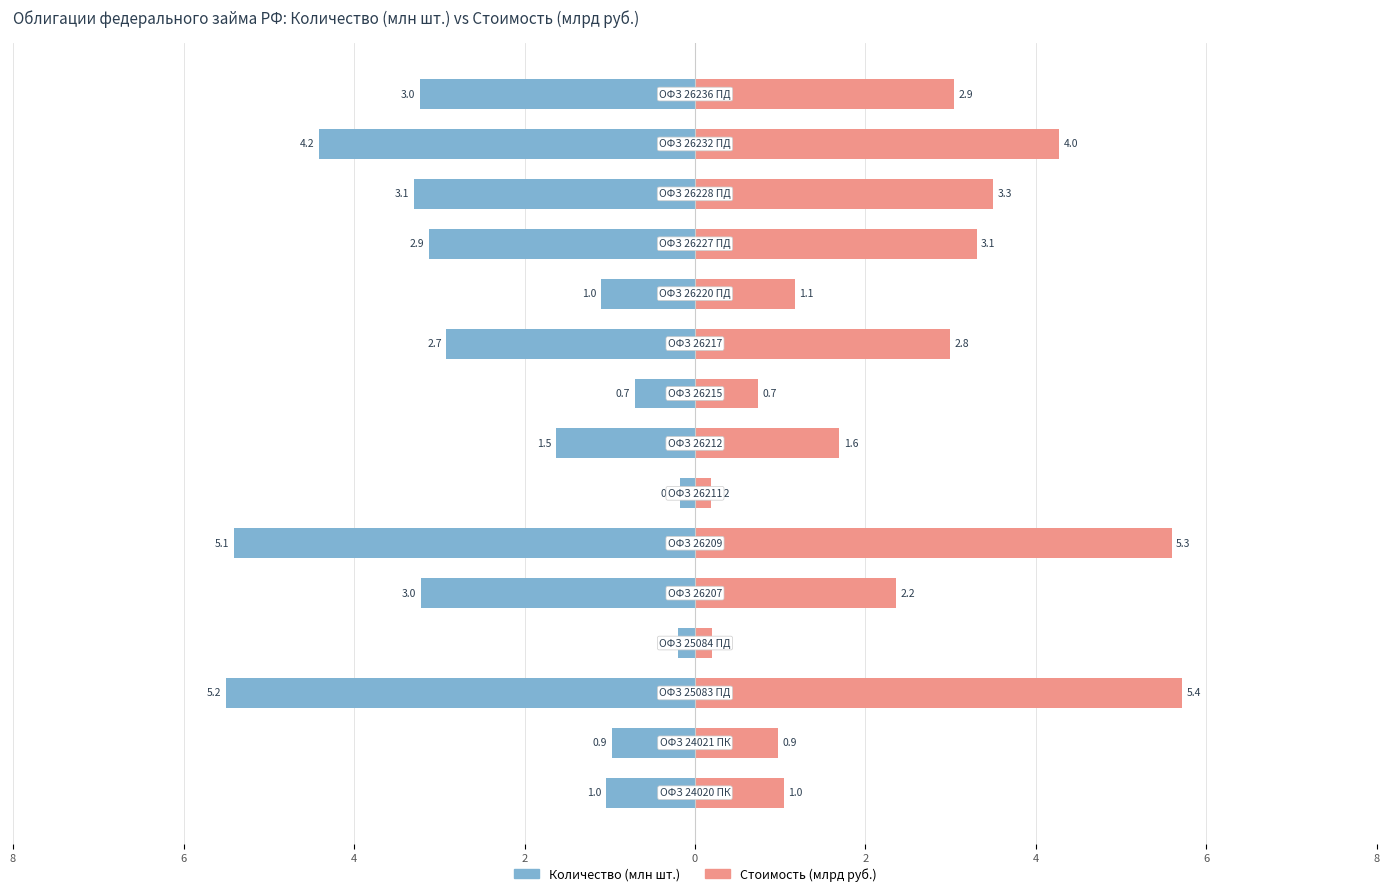

What is the value of the Стоимость (млрд руб.) bar at the 11th from the left?

1.1